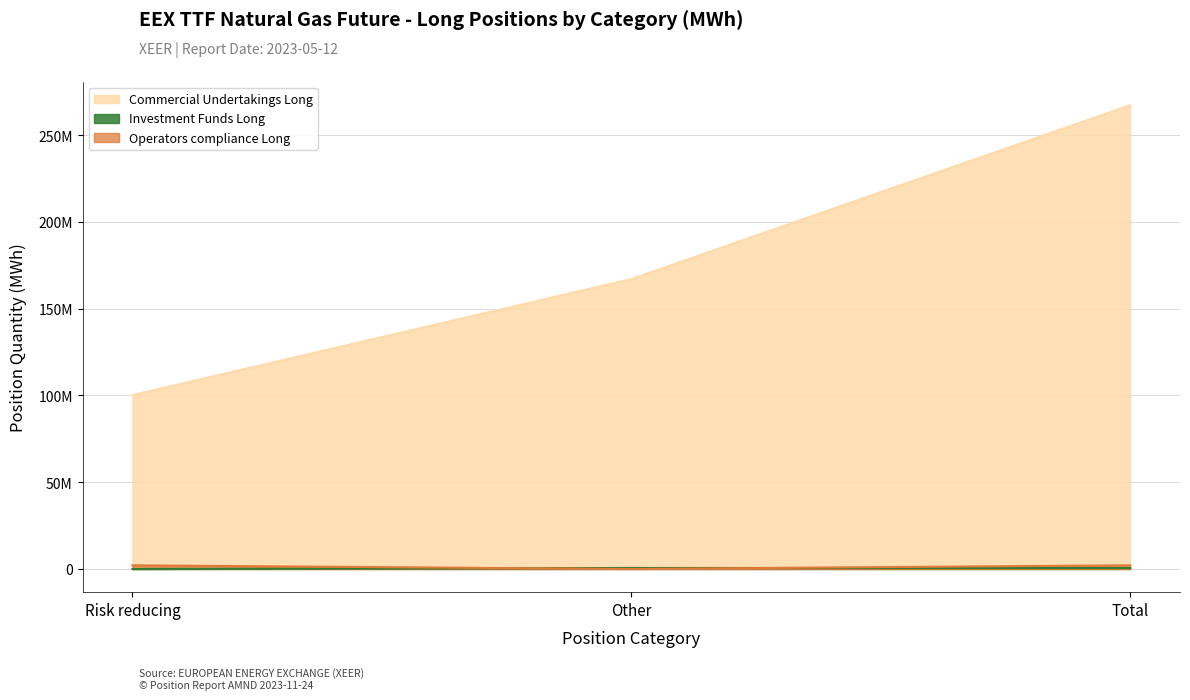

The value of Operators compliance Long at Risk reducing is 2119399.0. True or false?

True